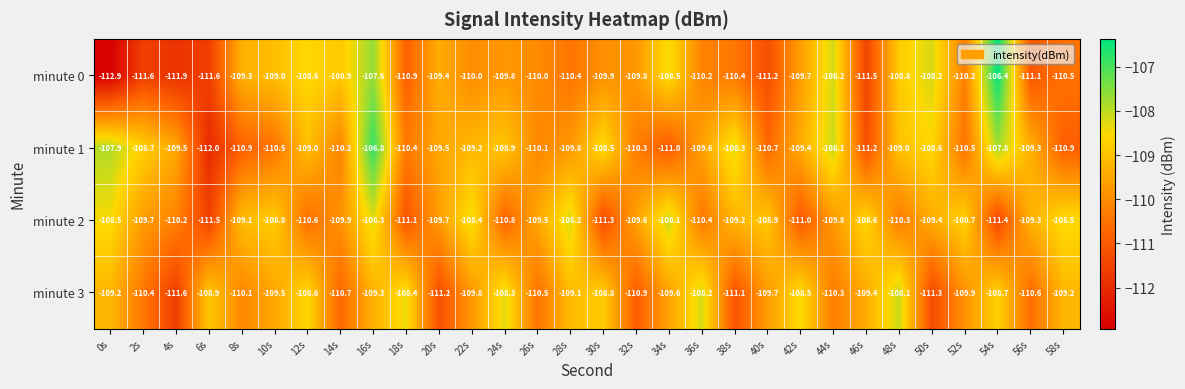

Which series has the largest range (max minus min)?

minute 0